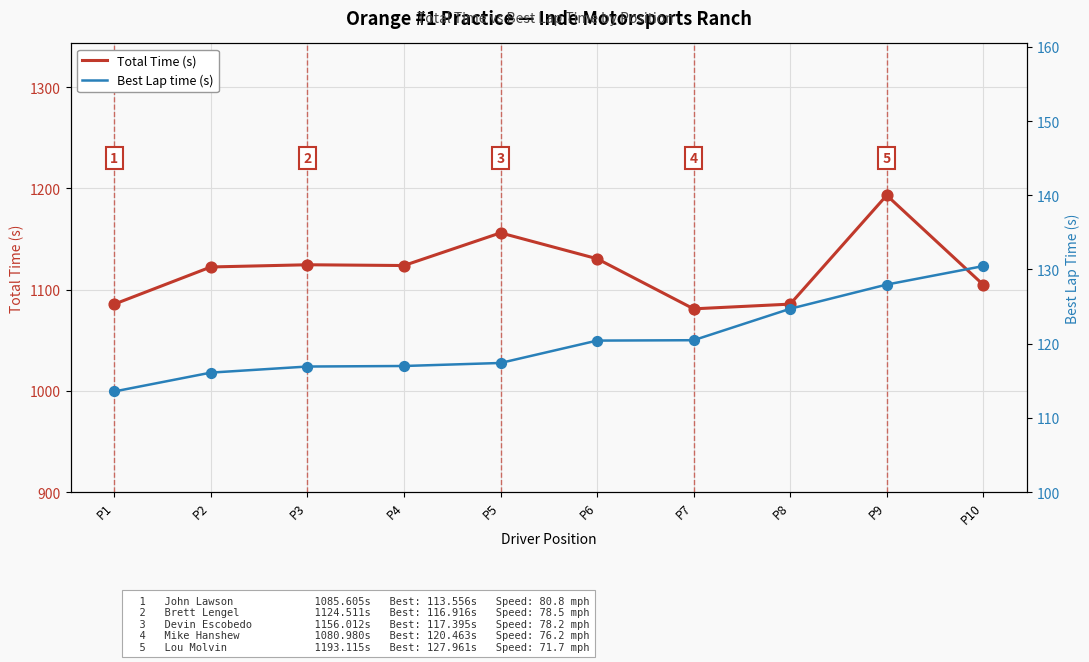

At which category is the sum across all series the highest?

P9